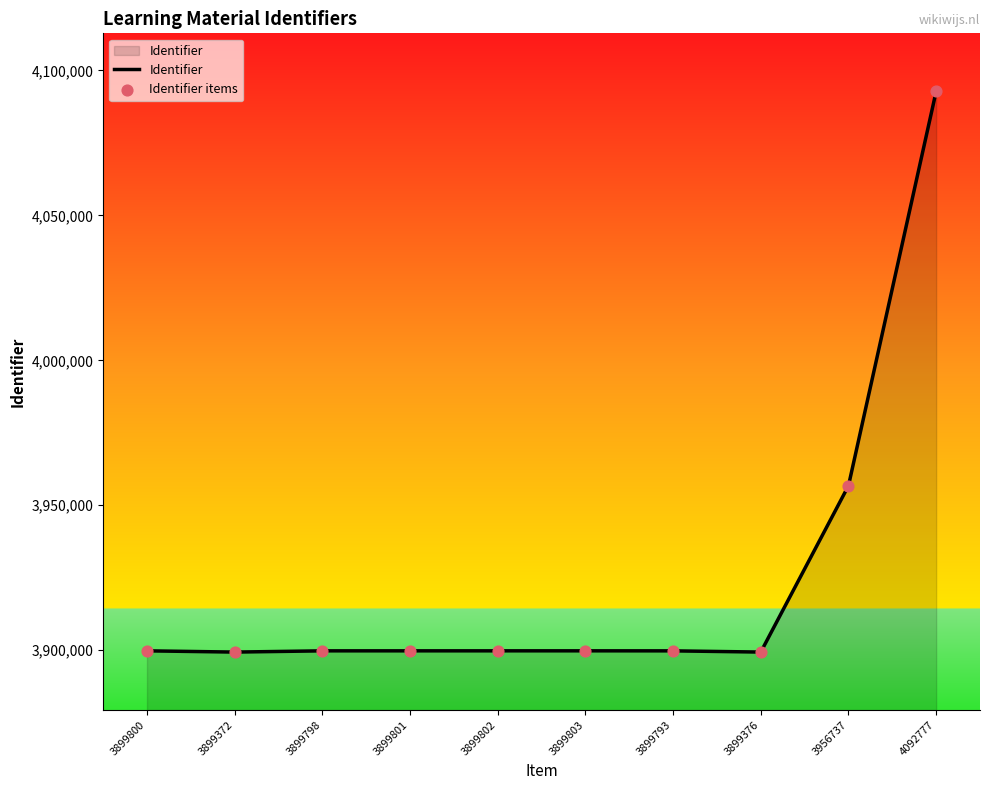

At which label is the value closest to 3996074?

3956737